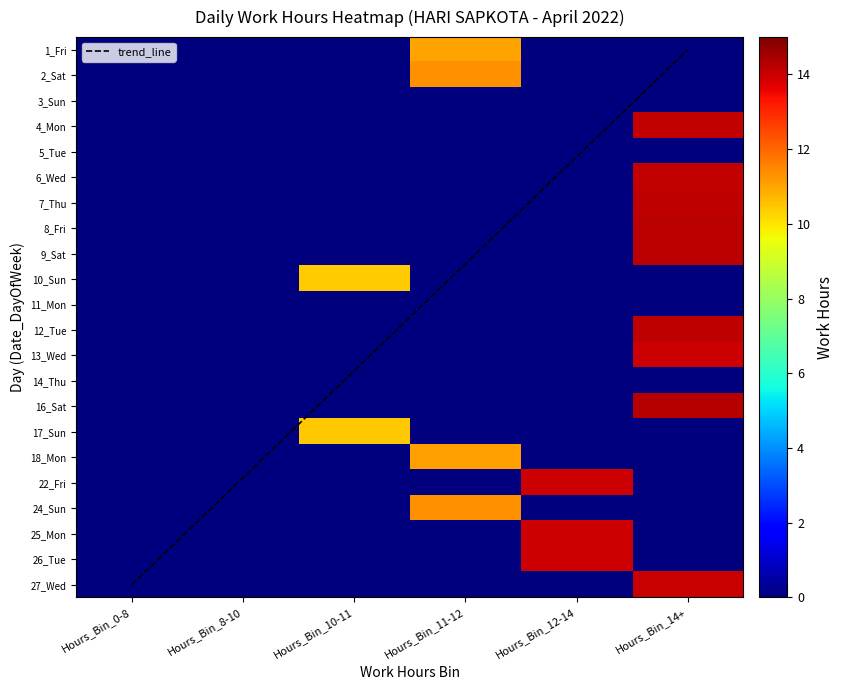

Rank the series at Hours_Bin_8-10 from lowest to highest value.

1_Fri, 2_Sat, 3_Sun, 4_Mon, 5_Tue, 6_Wed, 7_Thu, 8_Fri, 9_Sat, 10_Sun, 11_Mon, 12_Tue, 13_Wed, 14_Thu, 16_Sat, 17_Sun, 18_Mon, 22_Fri, 24_Sun, 25_Mon, 26_Tue, 27_Wed, trend_line